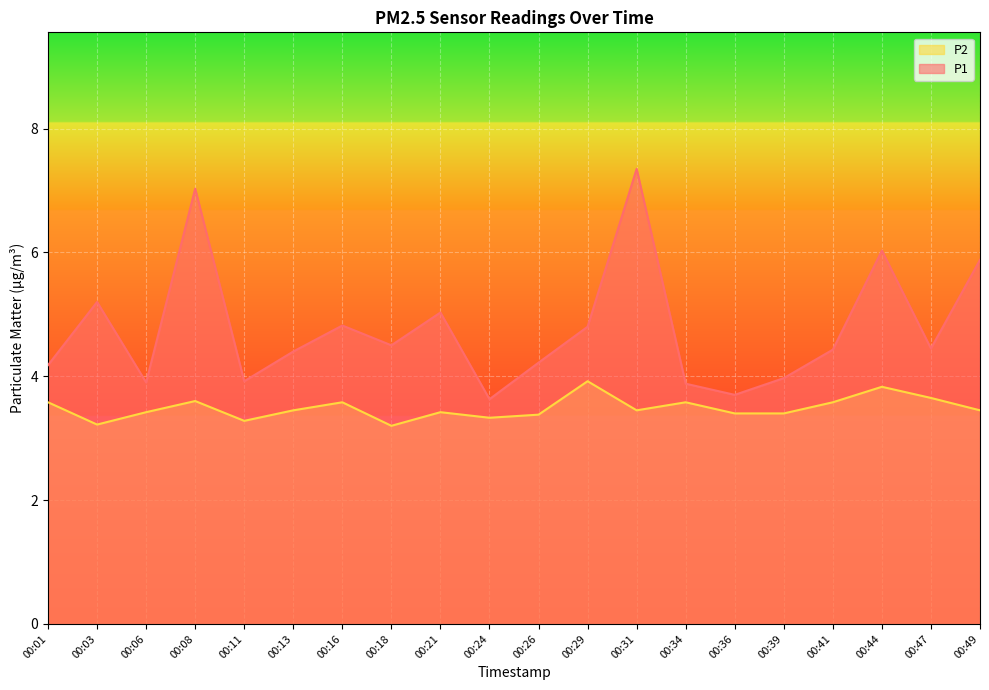

Does the chart display data point markers on the line(s)?

No